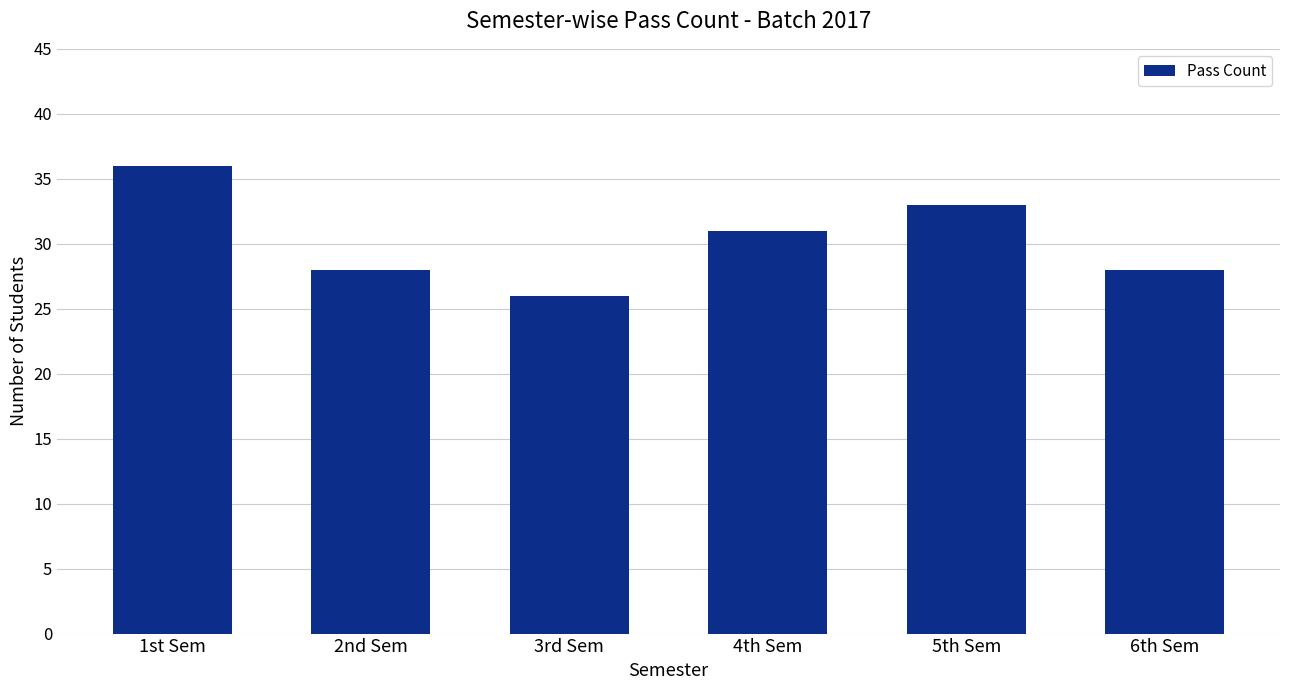

What position from the right is 5th Sem?

2